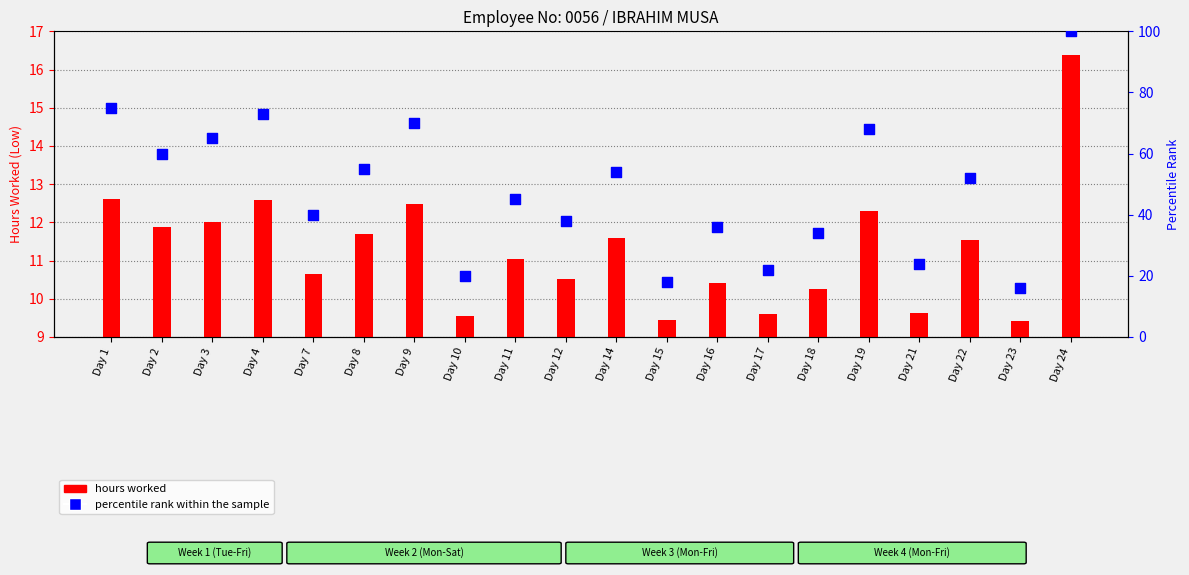

Which series reaches the minimum Y coordinate?

hours worked